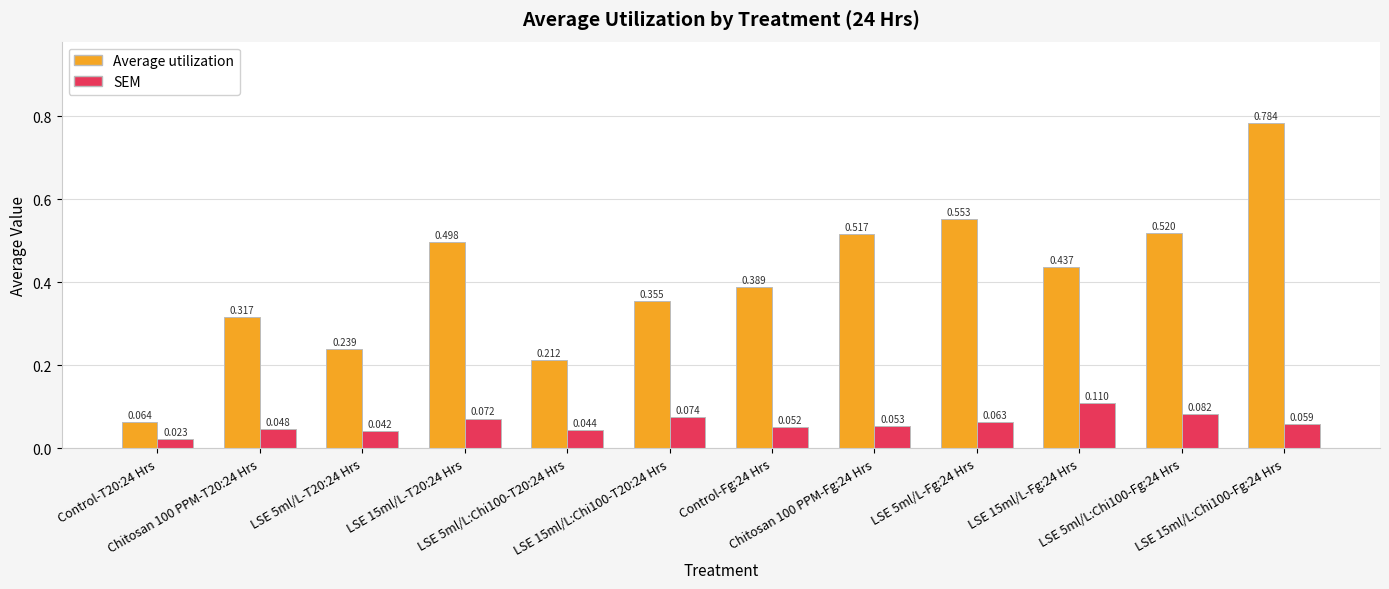

Rank the series by their maximum value, from highest to lowest.

Average utilization, SEM